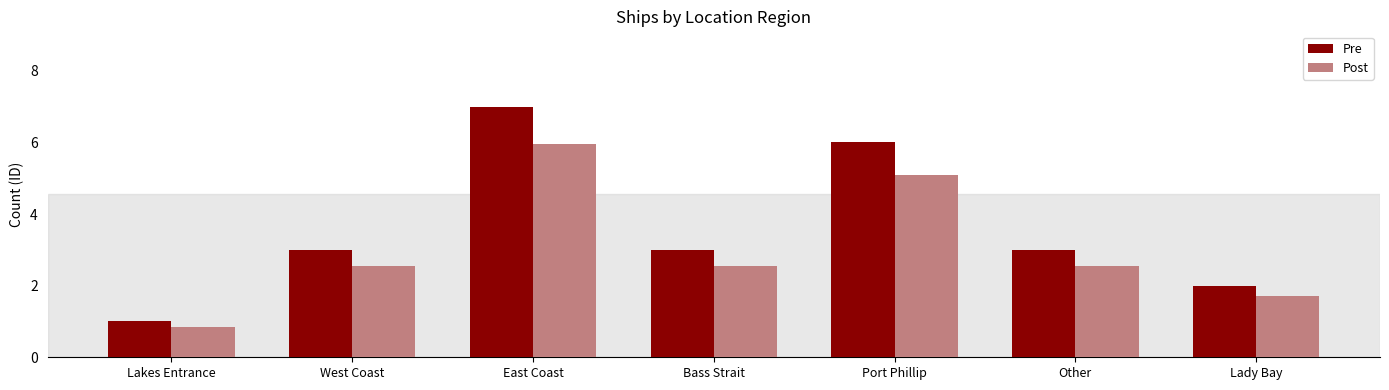

What is the greatest value displayed?

7.0